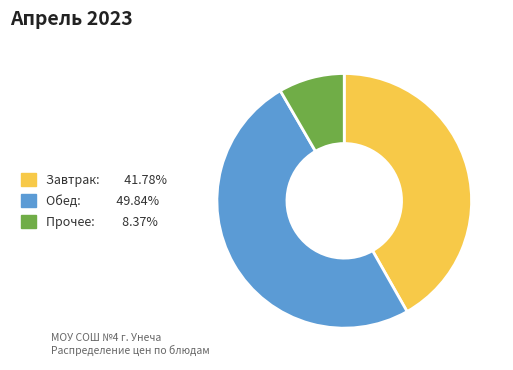

How many slices are in this pie chart?

3